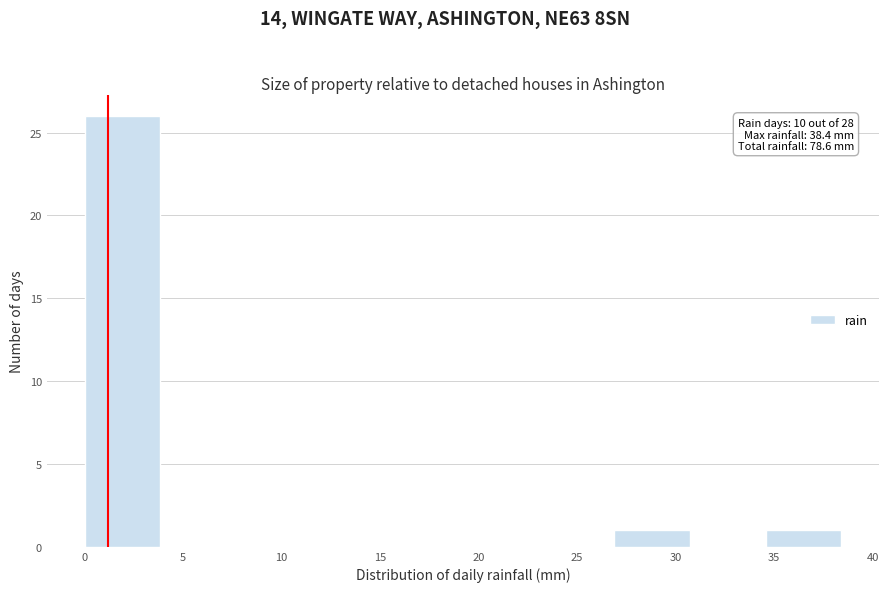

Over which range of the x-axis is the bar tallest?

0.0 to 4.0